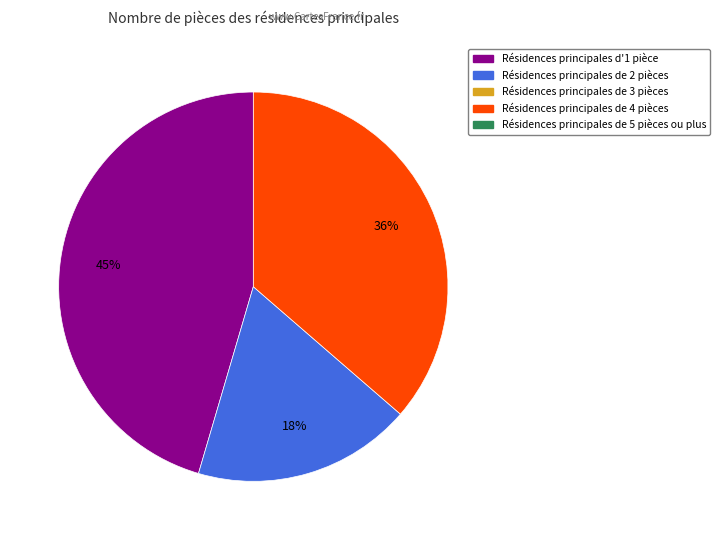

To the nearest percent, what is the difference between the largest and smallest slice percentages?

27%